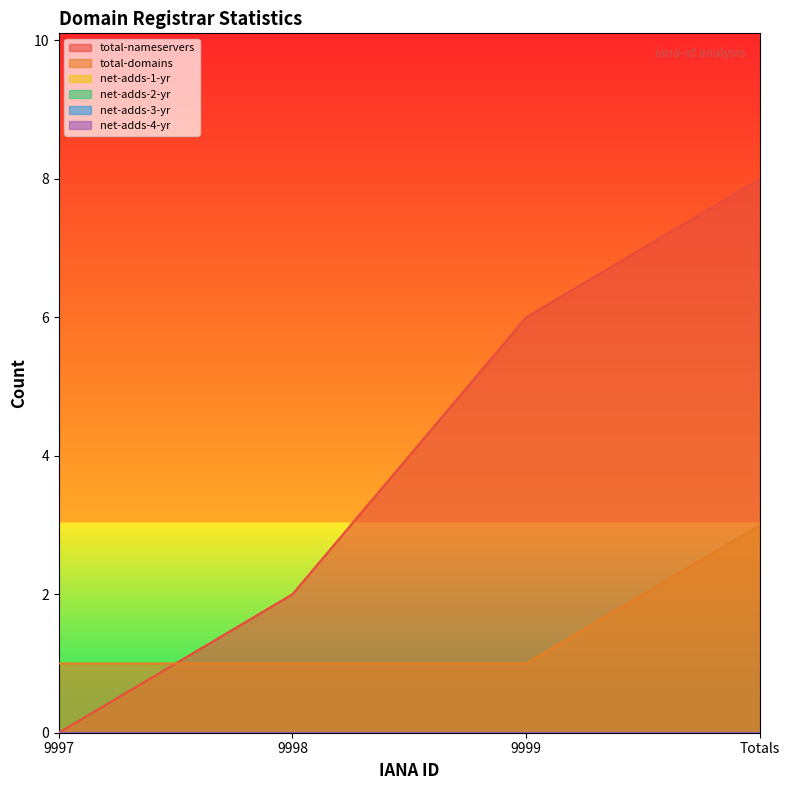

Which series changed the most between 9997 and 9998?

total-nameservers